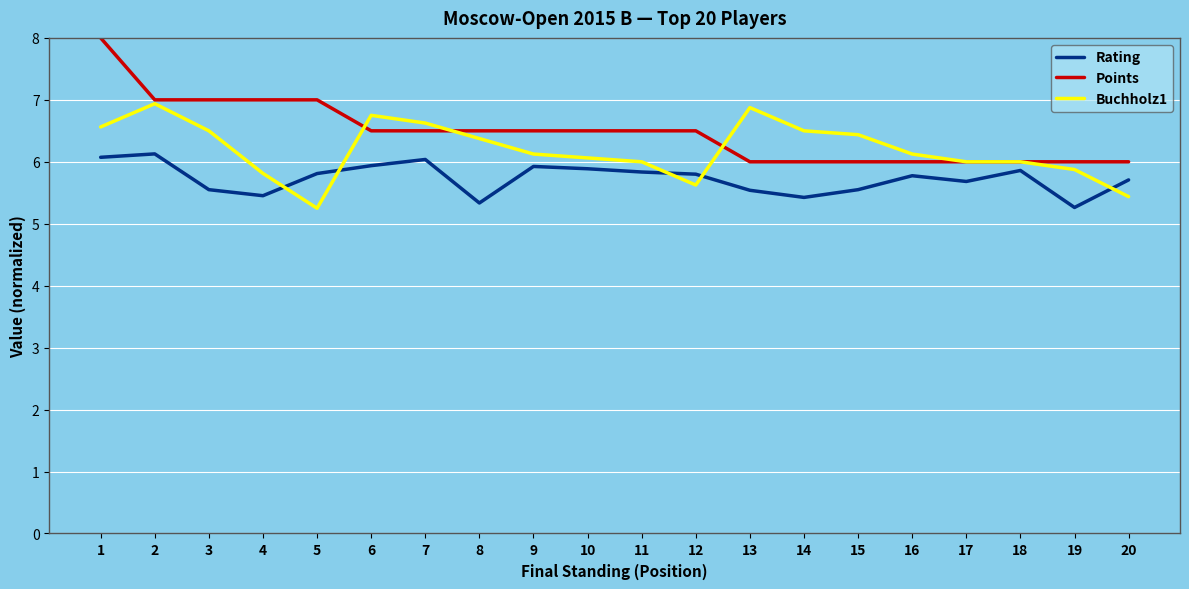

What value does the Points series have at 4?

7.0